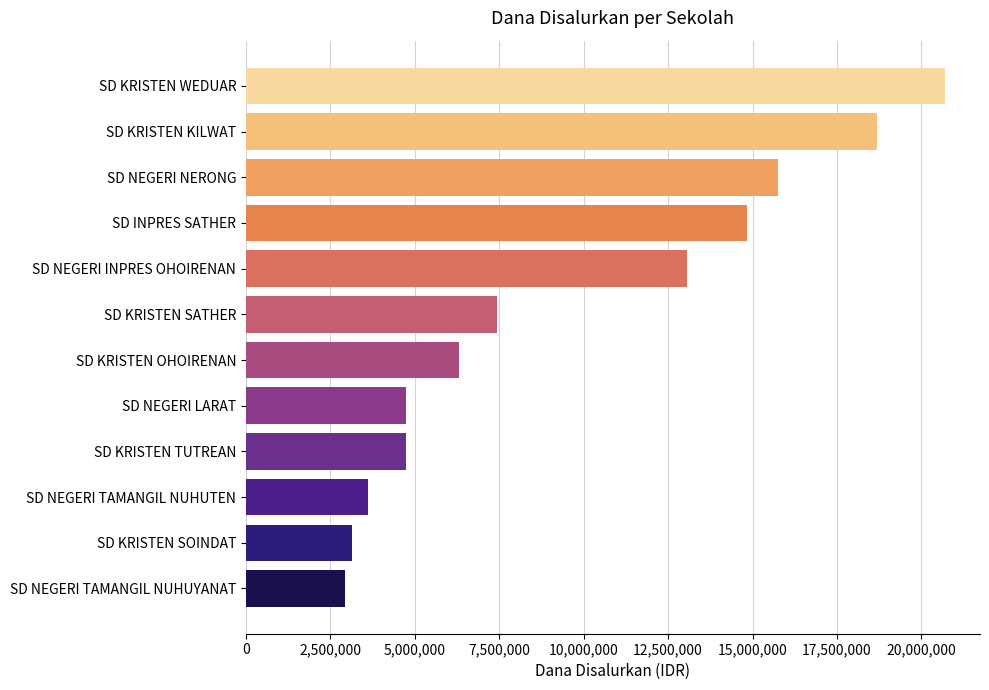

Are the bars horizontal?

Yes